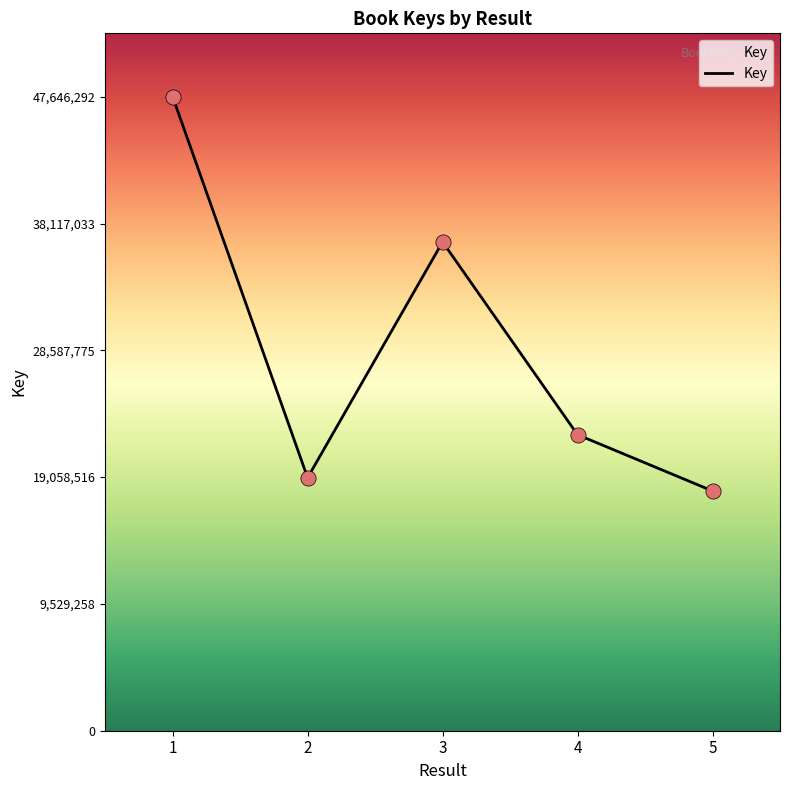

What is the ratio of the value at 2 to the value at 5?

1.1